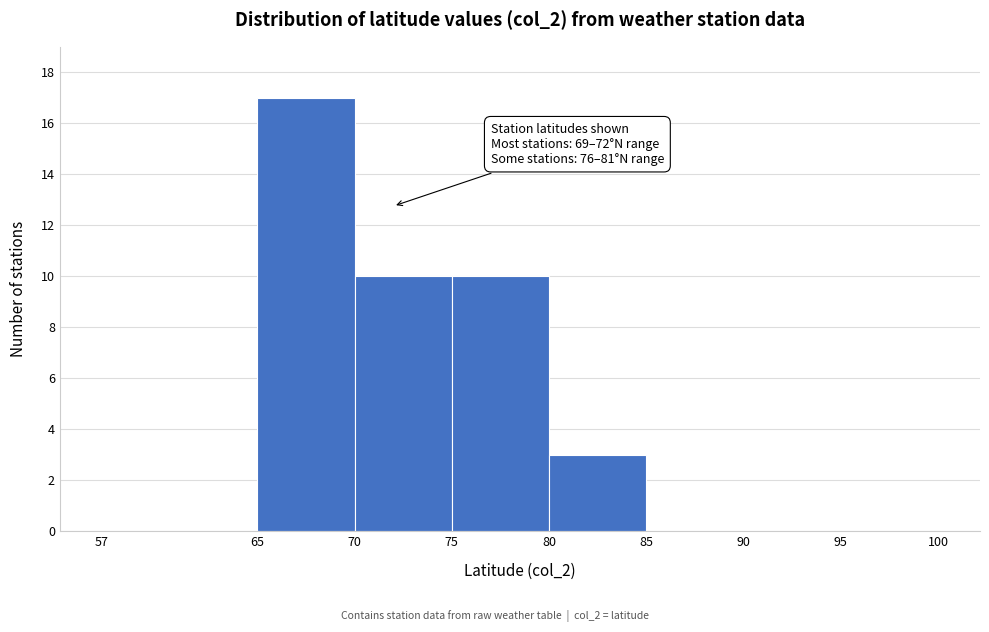

Over which range of the x-axis is the bar tallest?

65 to 70